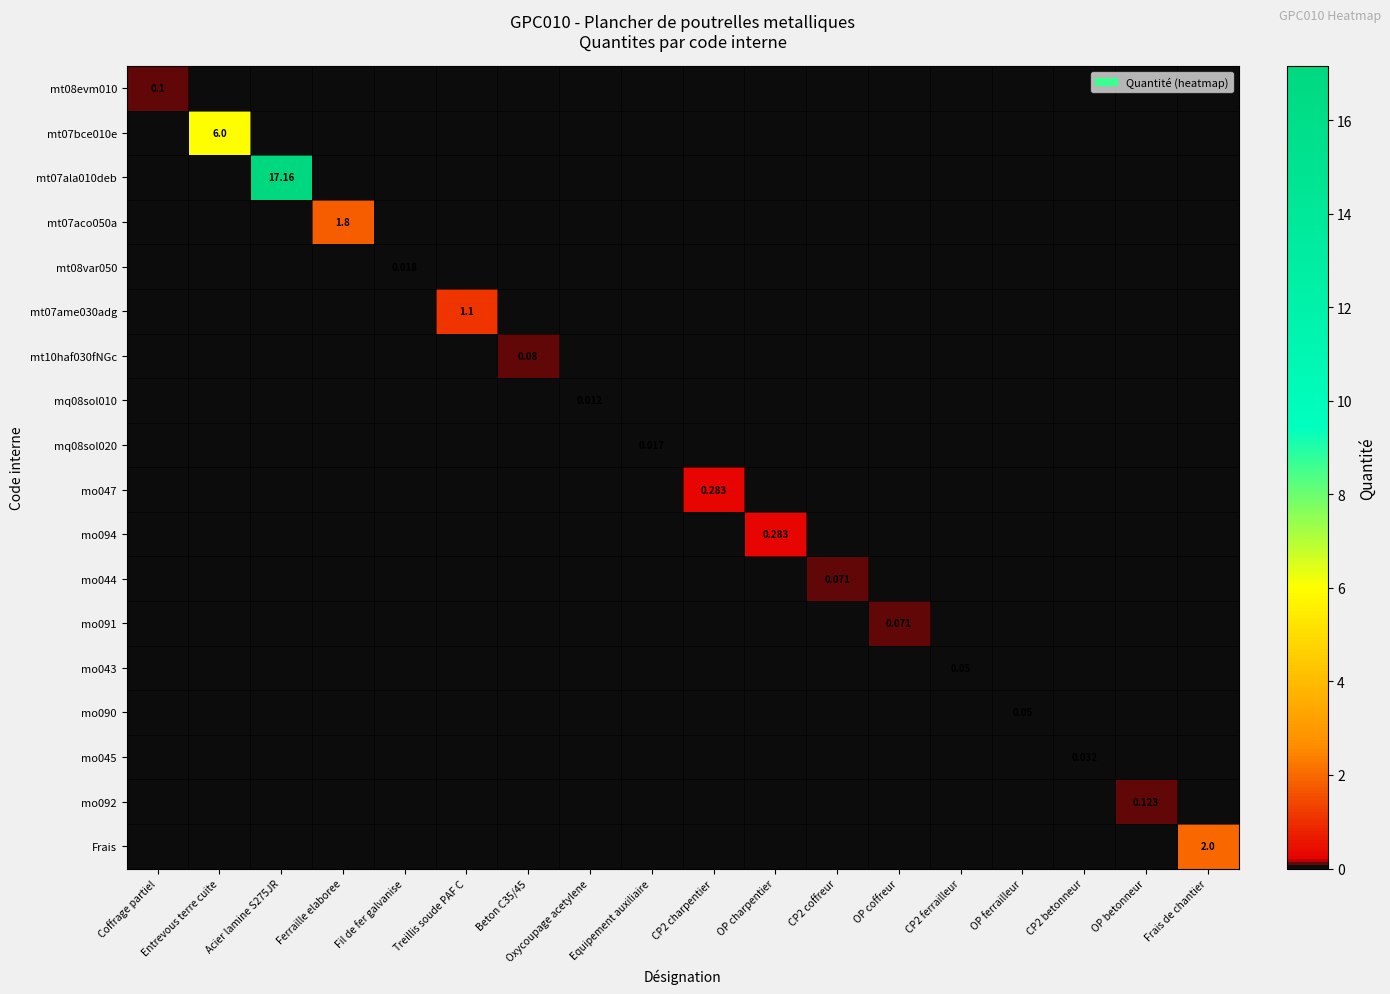

Which series has the largest total across all categories?

mt07ala010deb